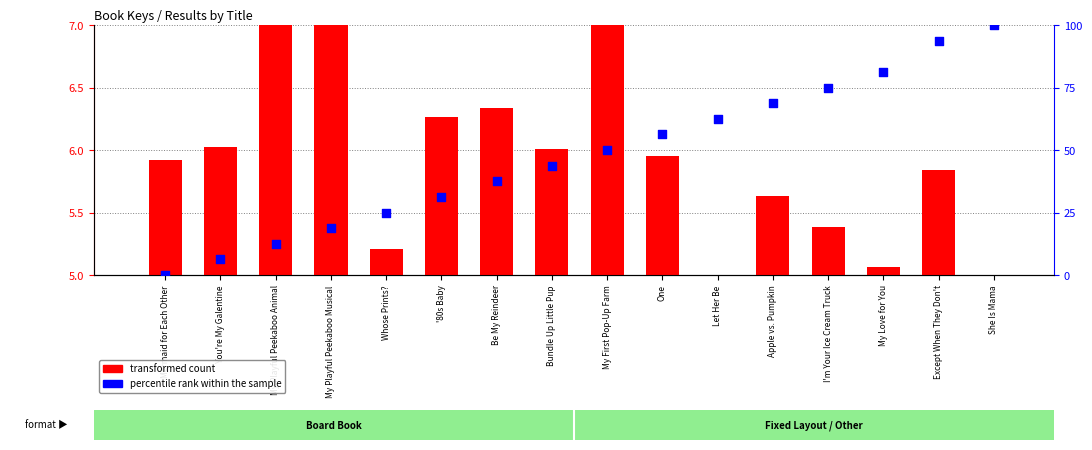

What are all the series names shown in the legend?

transformed count, percentile rank within the sample